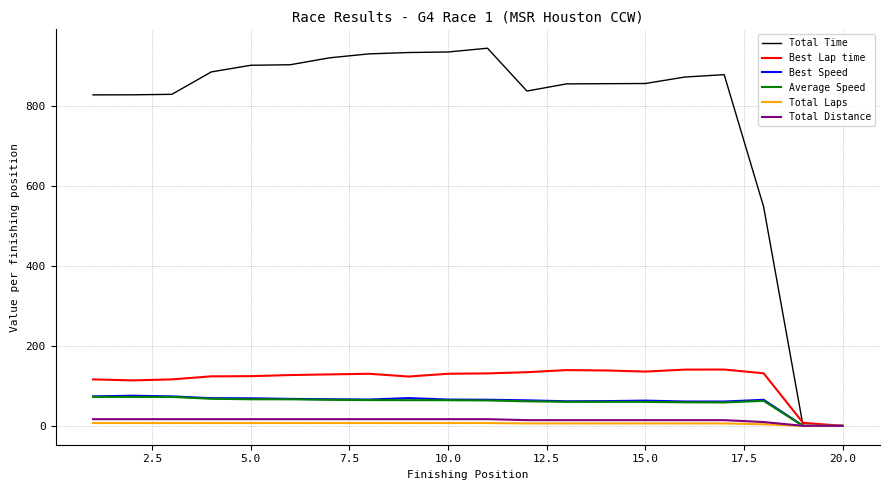

What is the difference between the second highest and minimum values in the Total Time series?

935.3